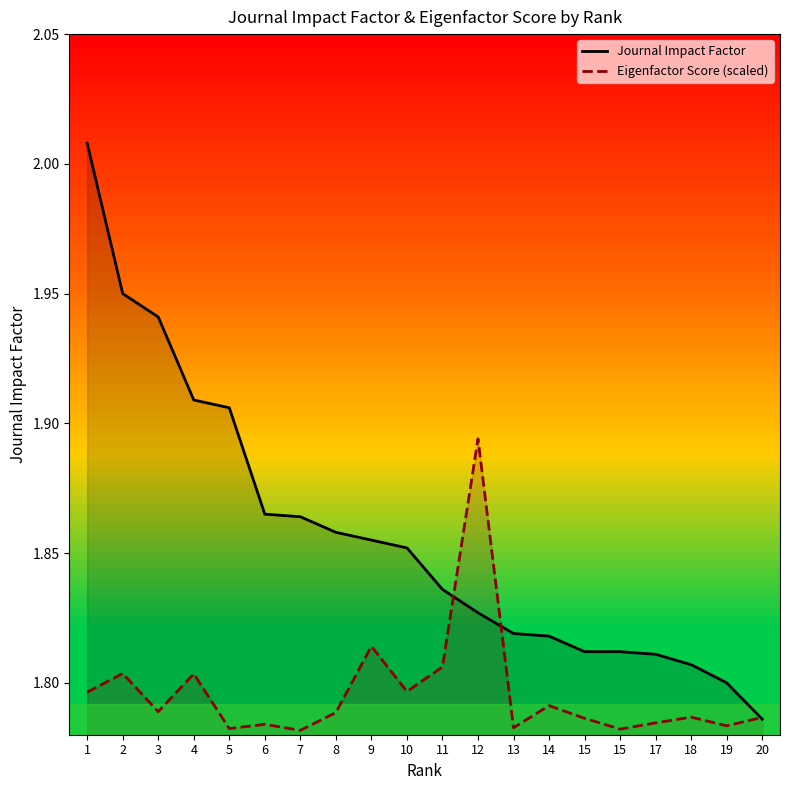

What is the total value across all series at 20?

3.6